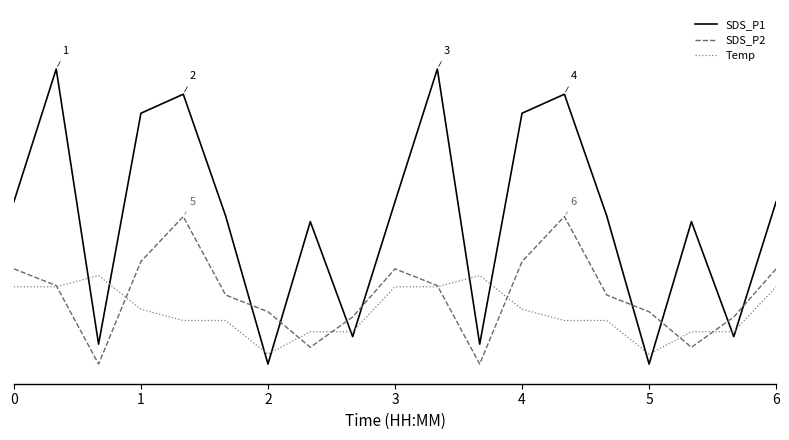

Does the chart have visible grid lines?

No